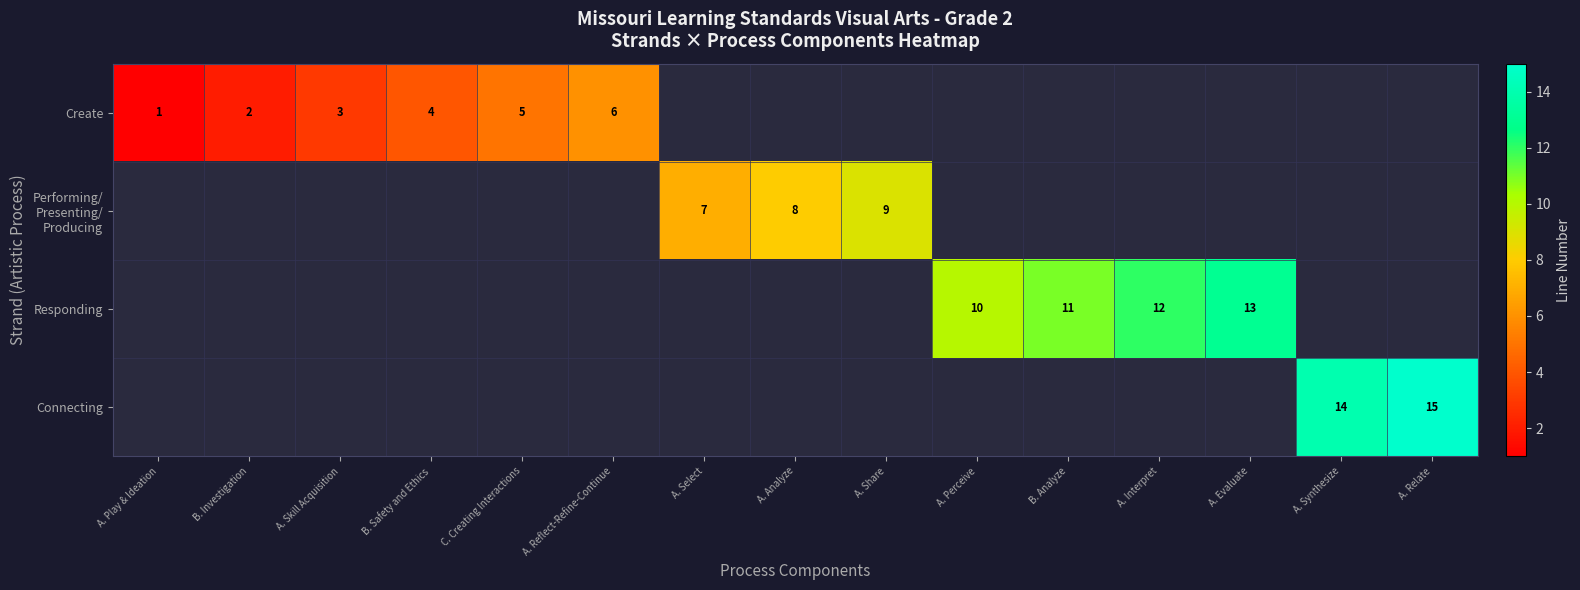

At how many categories does at least one series exceed 7?

8